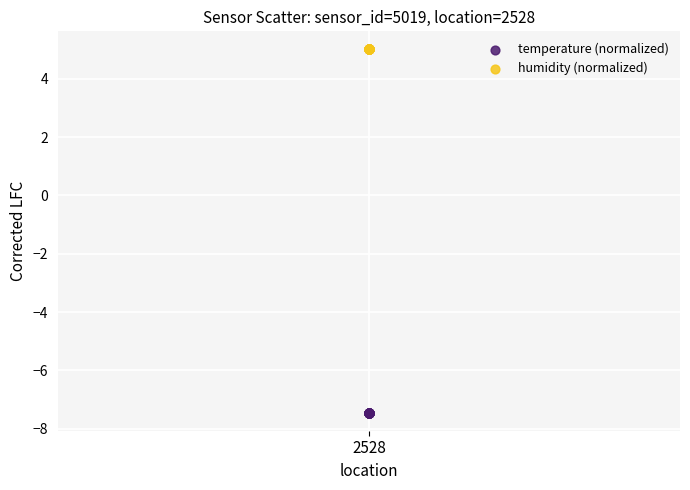

Which series reaches the maximum Y coordinate?

humidity (normalized)